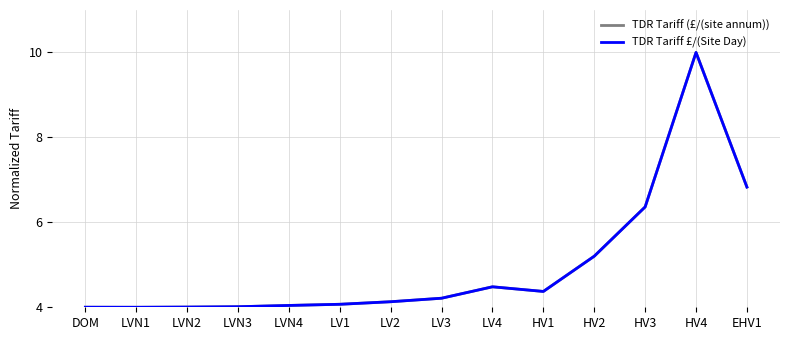

How many lines are shown in the chart?

2